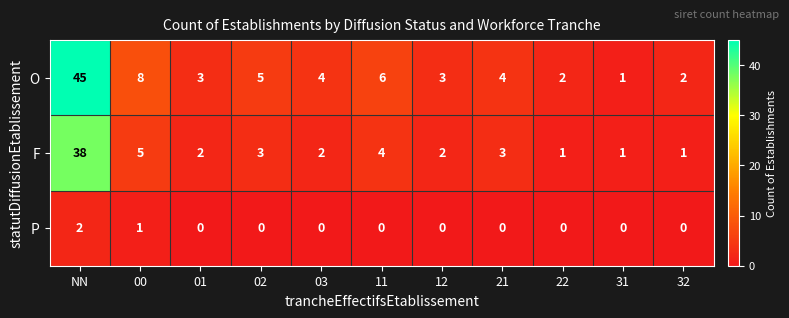

Which series changed the most between 02 and 22?

O